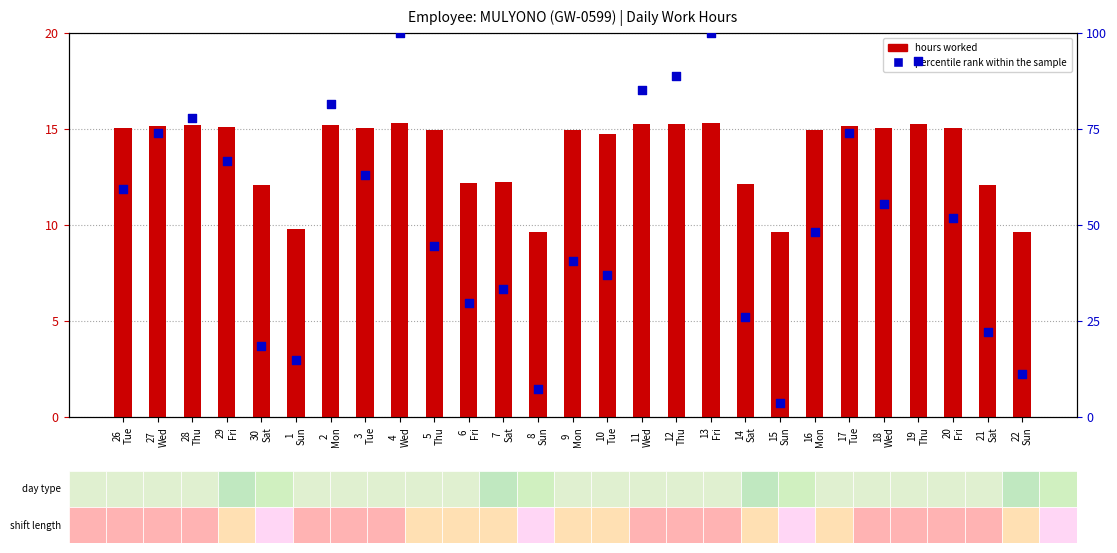

Which series reaches the maximum Y coordinate?

percentile rank within the sample